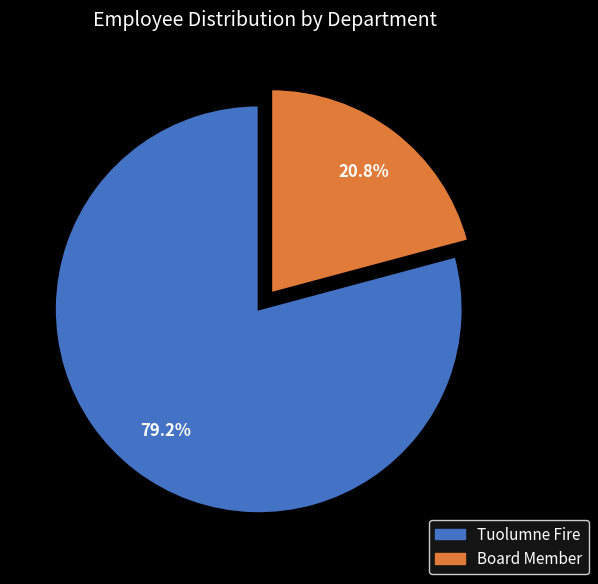

The Board Member slice represents 21% of the pie. True or false?

True